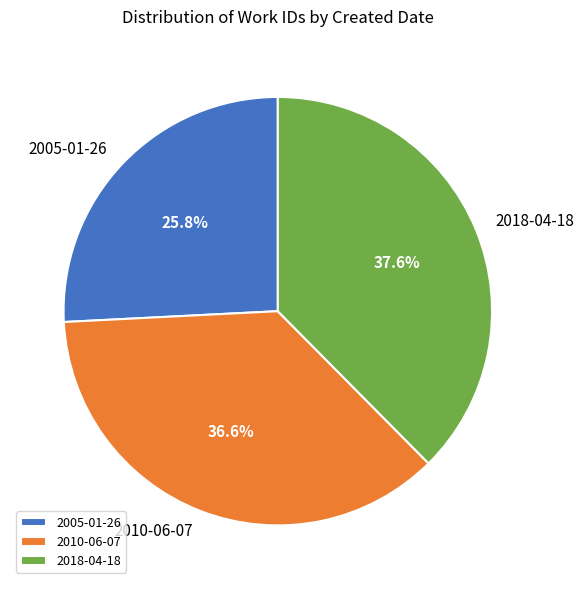

What percentage is the 2005-01-26 slice, to the nearest percent?

26%